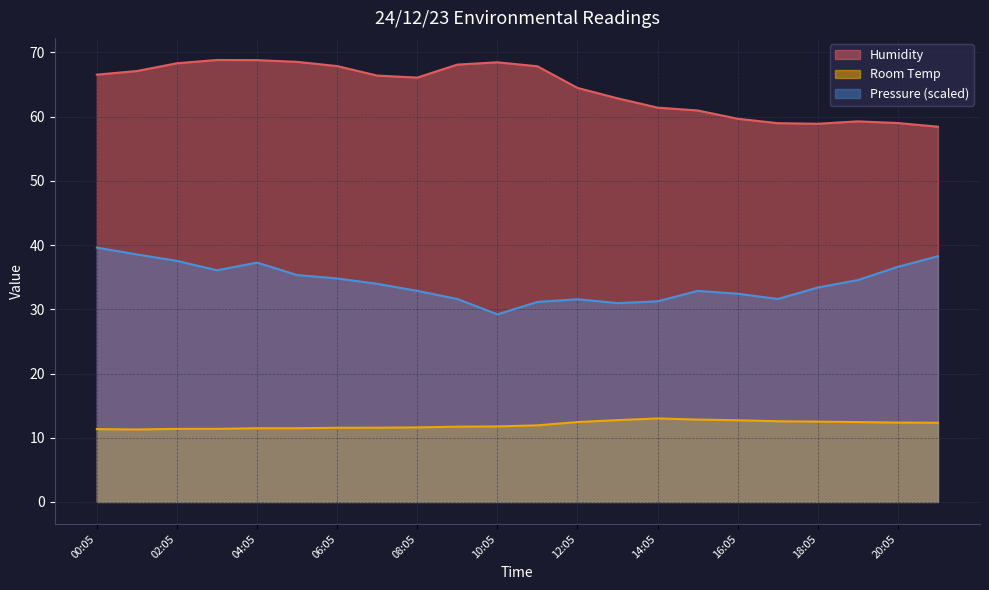

True or false: Room Temp has a value of 12.7 at 13:05.

True